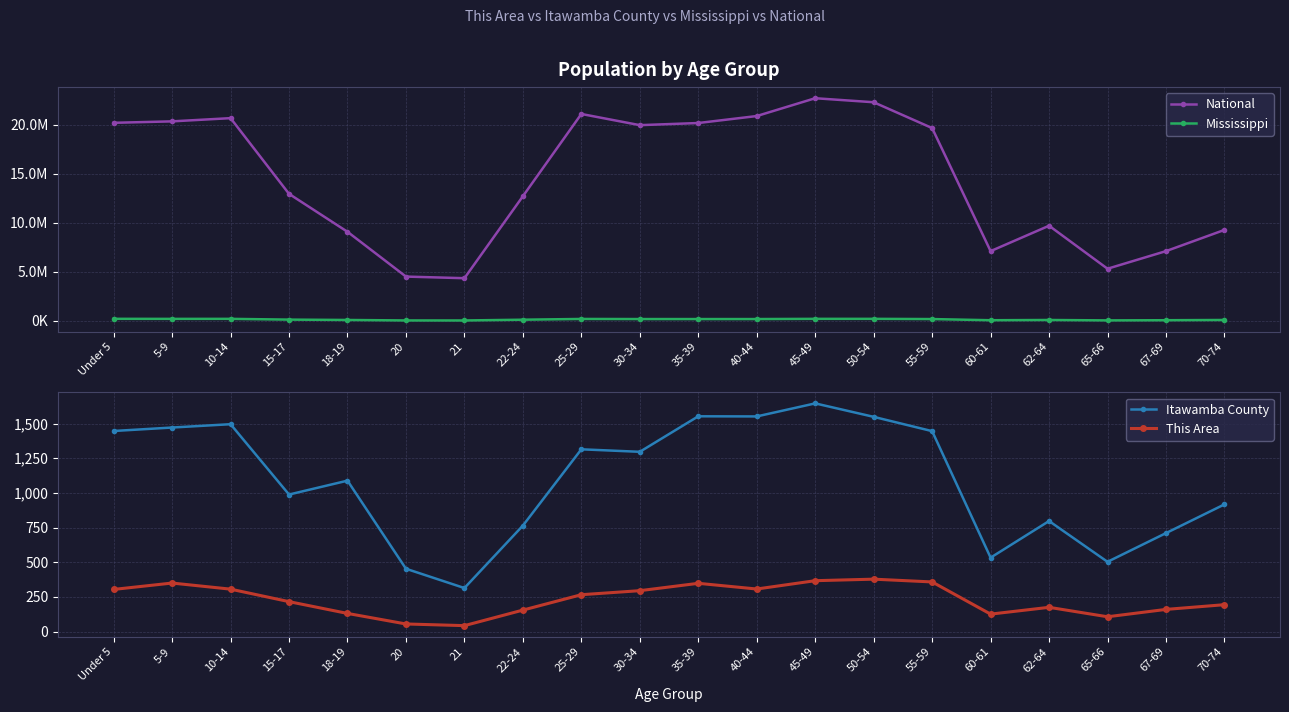

What are all the series names shown in the legend?

National, Mississippi, Itawamba County, This Area